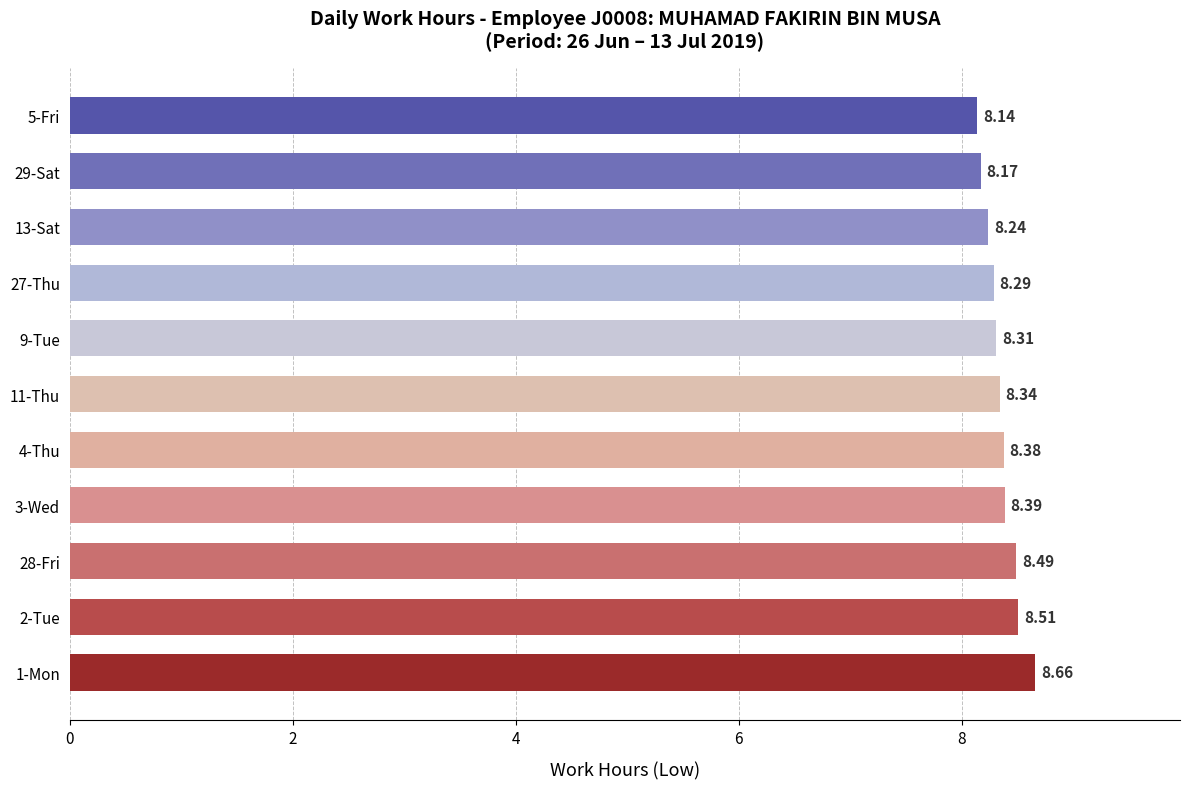

What is the minimum value shown in the chart?

8.1